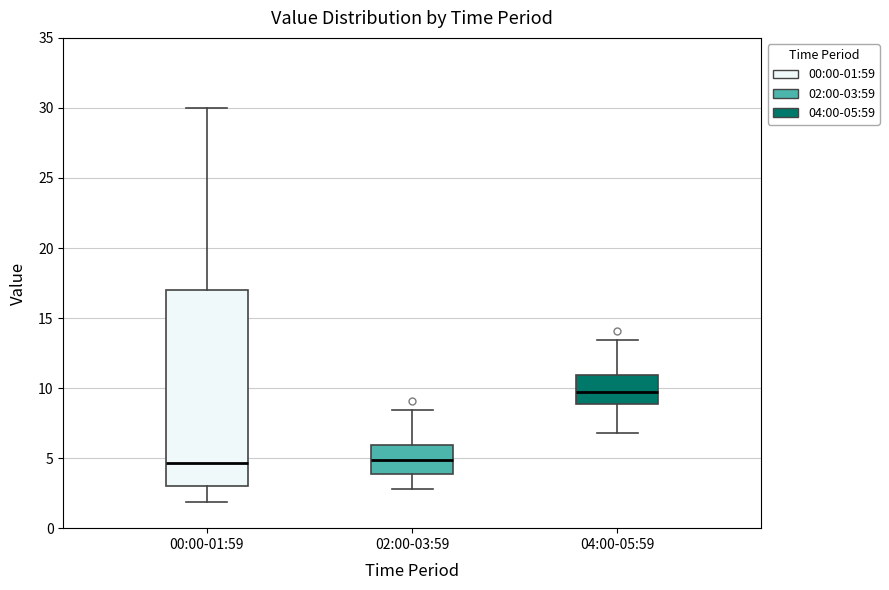

Which box's median line is the highest?

04:00-05:59